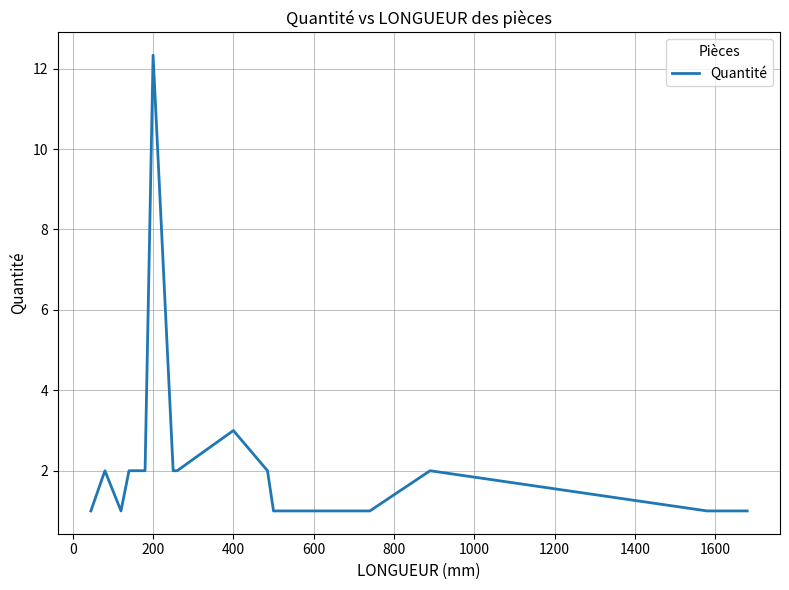

What is the difference between the maximum and minimum values?

11.3